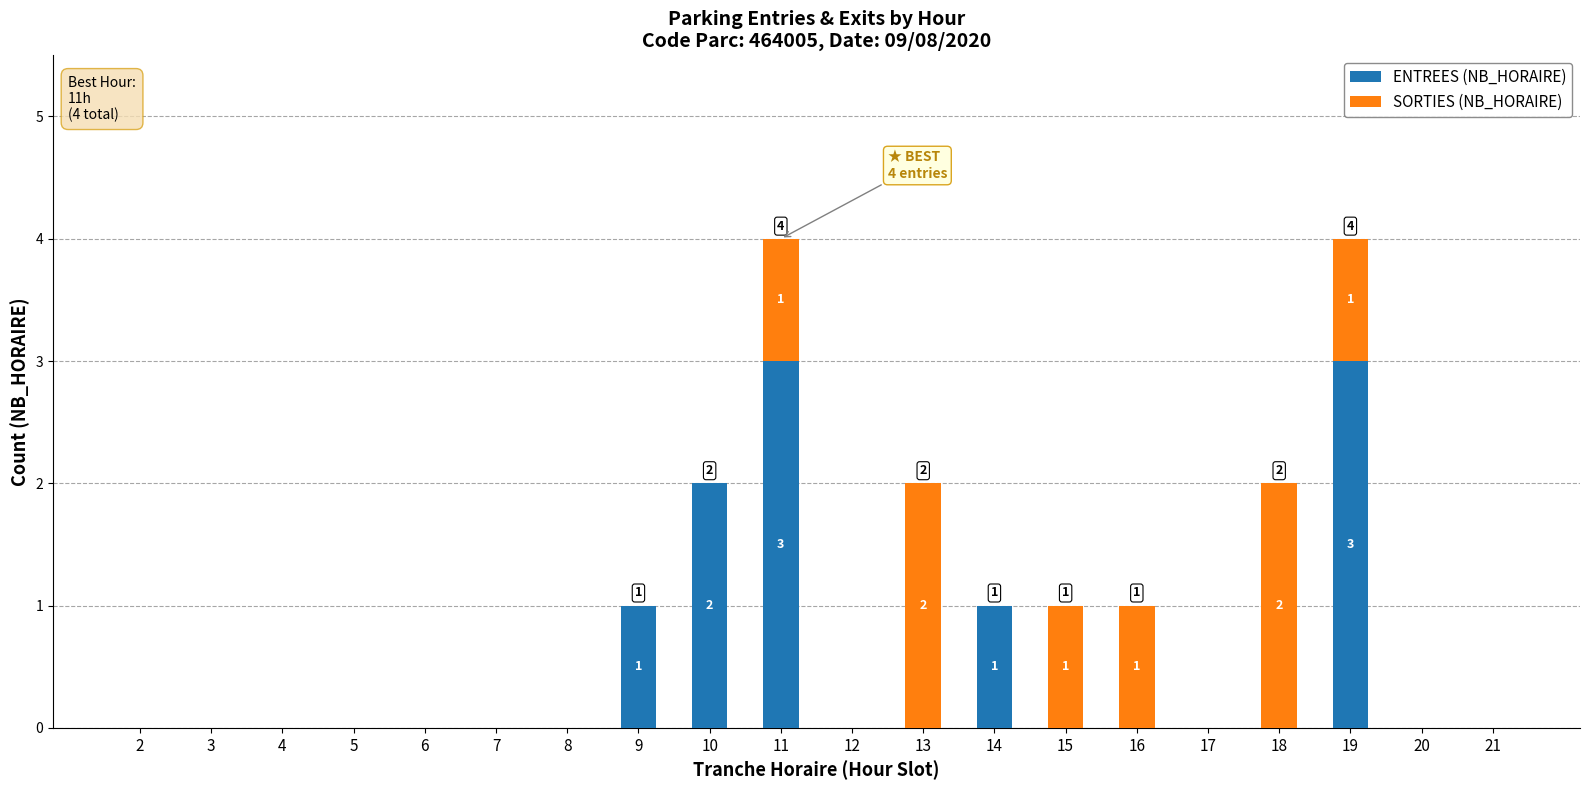

True or false: ENTREES (NB_HORAIRE) has a value of 3 at 19.

True